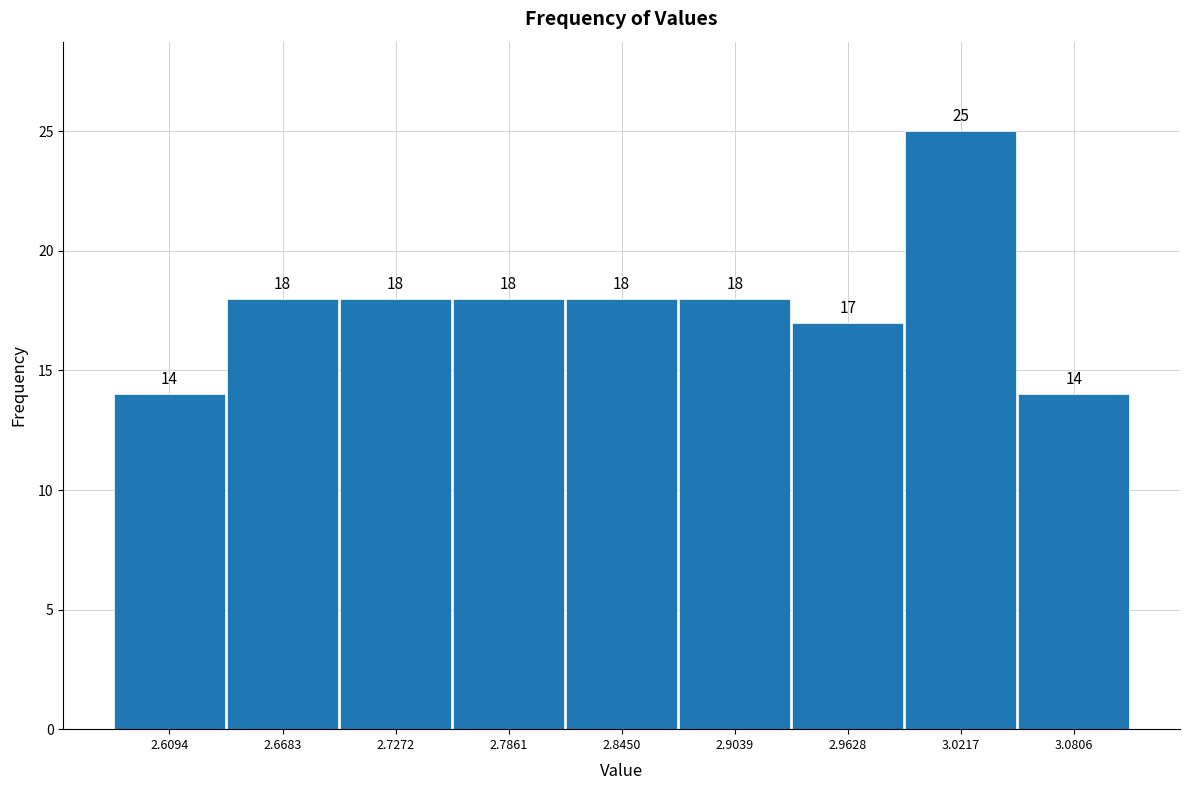

Reading left to right, list every bar in this chart as the range it spans on the x-axis followed by its height. The bar edges are not printed on the chart, so give them approximately, as read against the axis.

2.58 to 2.64: 14
2.64 to 2.70: 18
2.70 to 2.76: 18
2.76 to 2.82: 18
2.82 to 2.87: 18
2.87 to 2.93: 18
2.93 to 2.99: 17
2.99 to 3.05: 25
3.05 to 3.11: 14